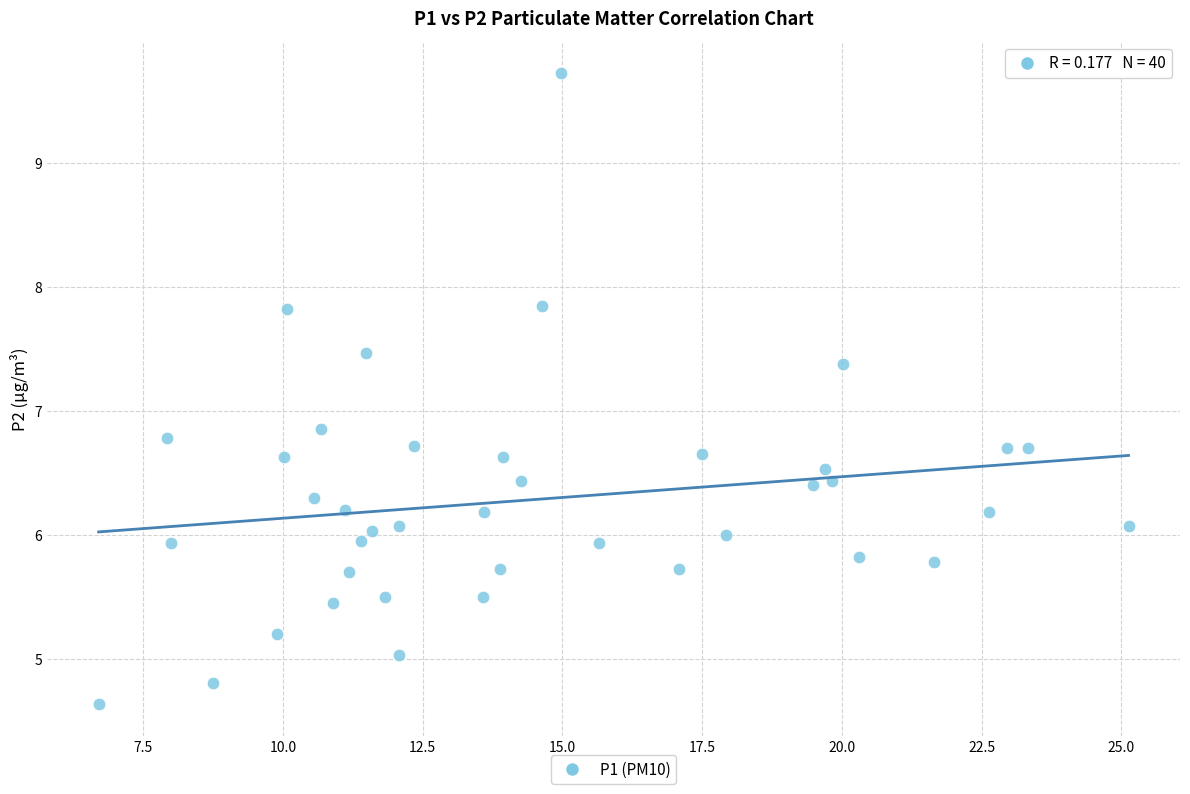

What is the range of X values (max minus min)?

18.4